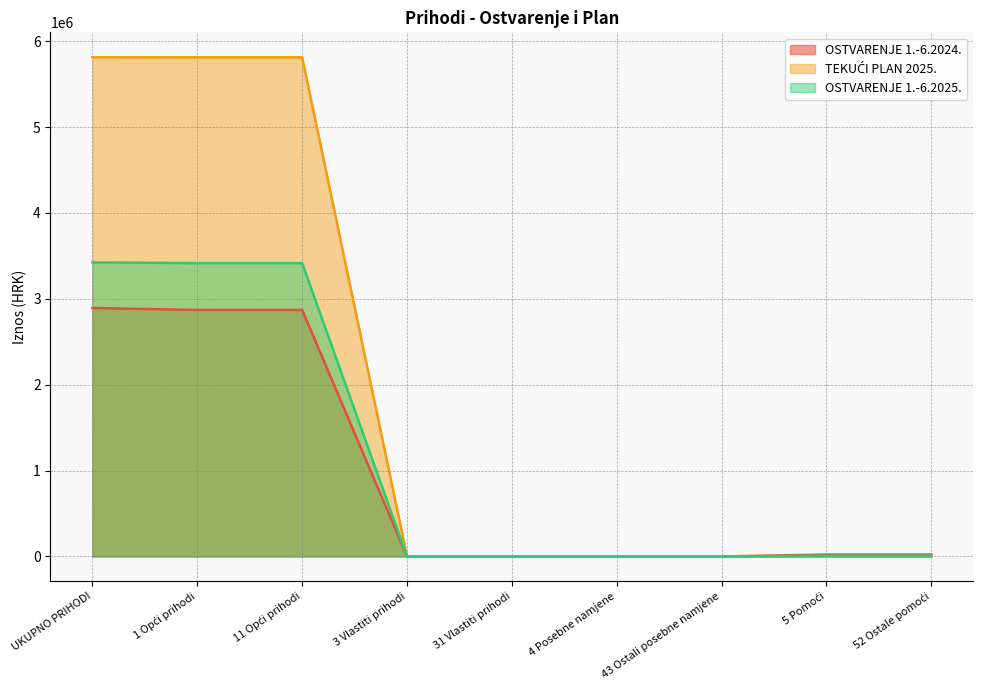

Which series has the widest spread of values?

TEKUĆI PLAN 2025.